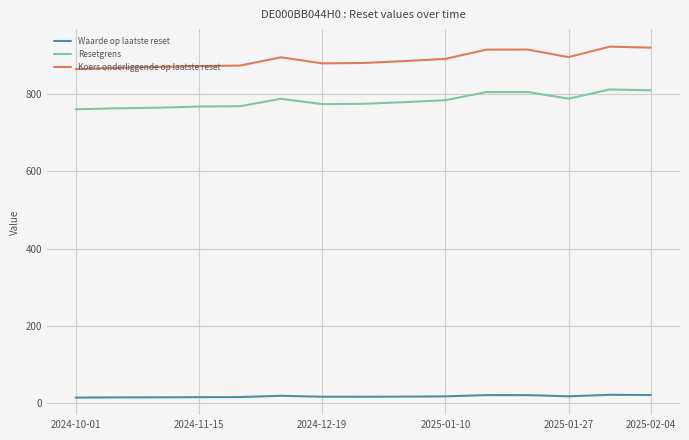

What is the highest value of the Resetgrens series?

811.3